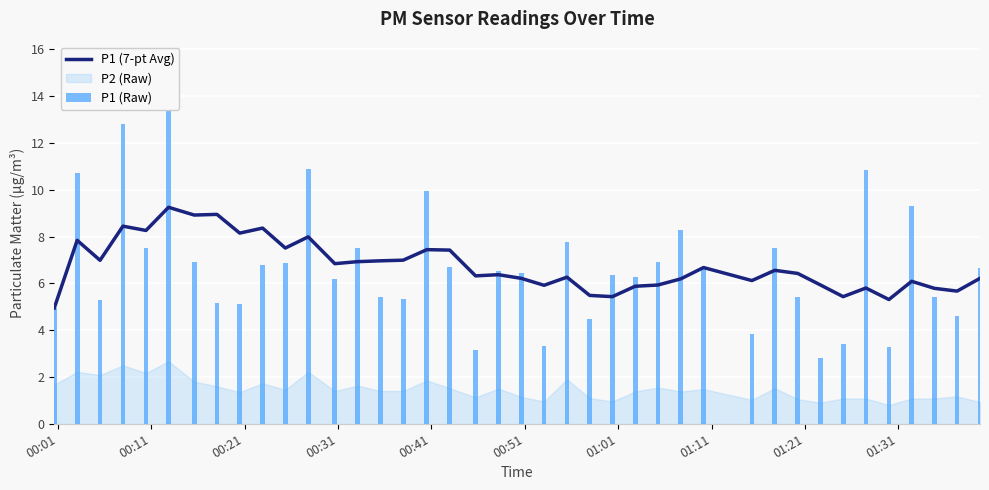

What is the maximum value for P1 (7-pt Avg)?

9.3